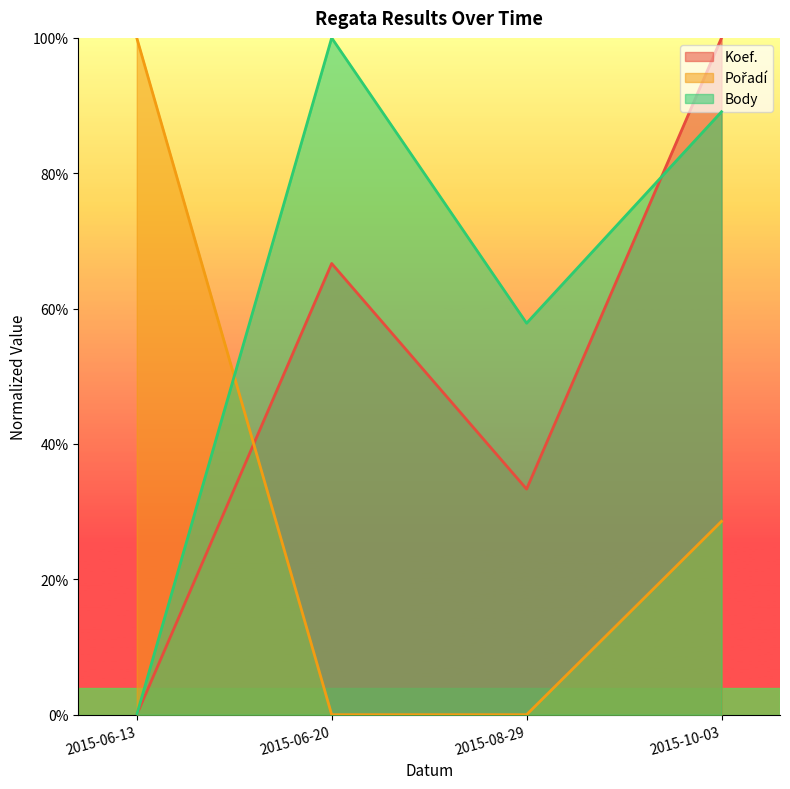

True or false: Body and Koef. cross at least once.

True